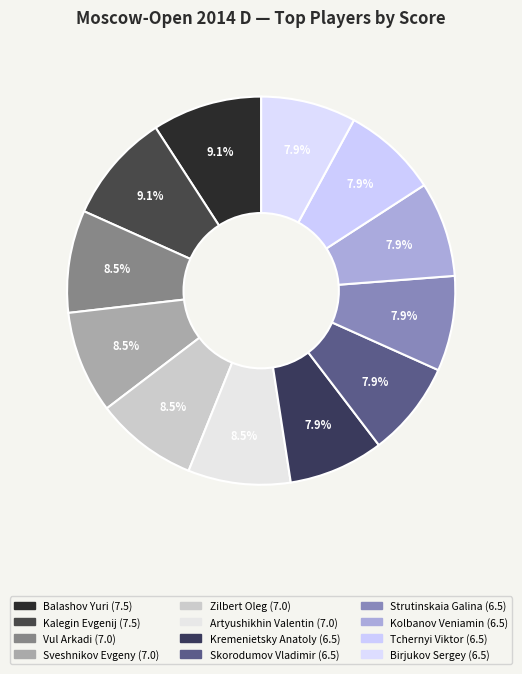

Count the number of slices in the pie.

12